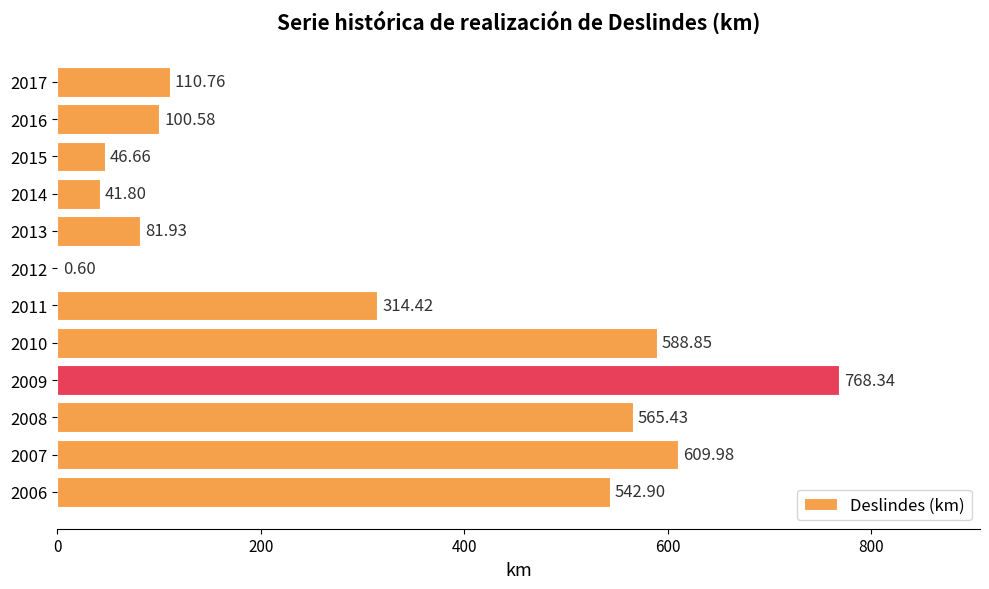

What is the change in value from 2007 to 2008?

-44.6